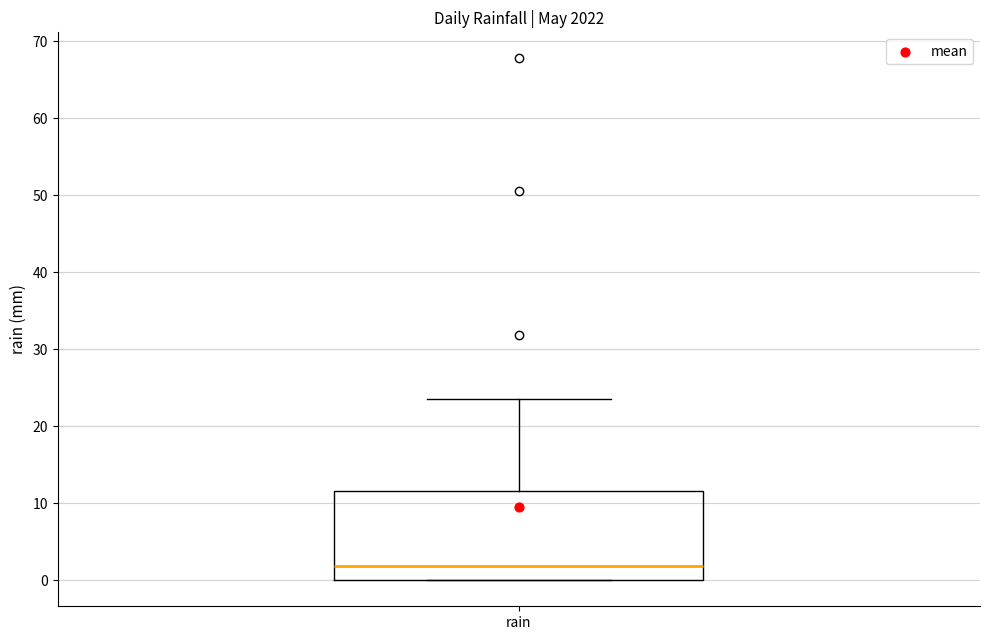

Transcribe this box plot: give where the median line is, the range the box spans, and where the two whiskers end, as read against the y-axis. The values are not printed on the chart, so give them approximately, as read against the axis.

median 2, box 0 to 12, whiskers 0 to 24